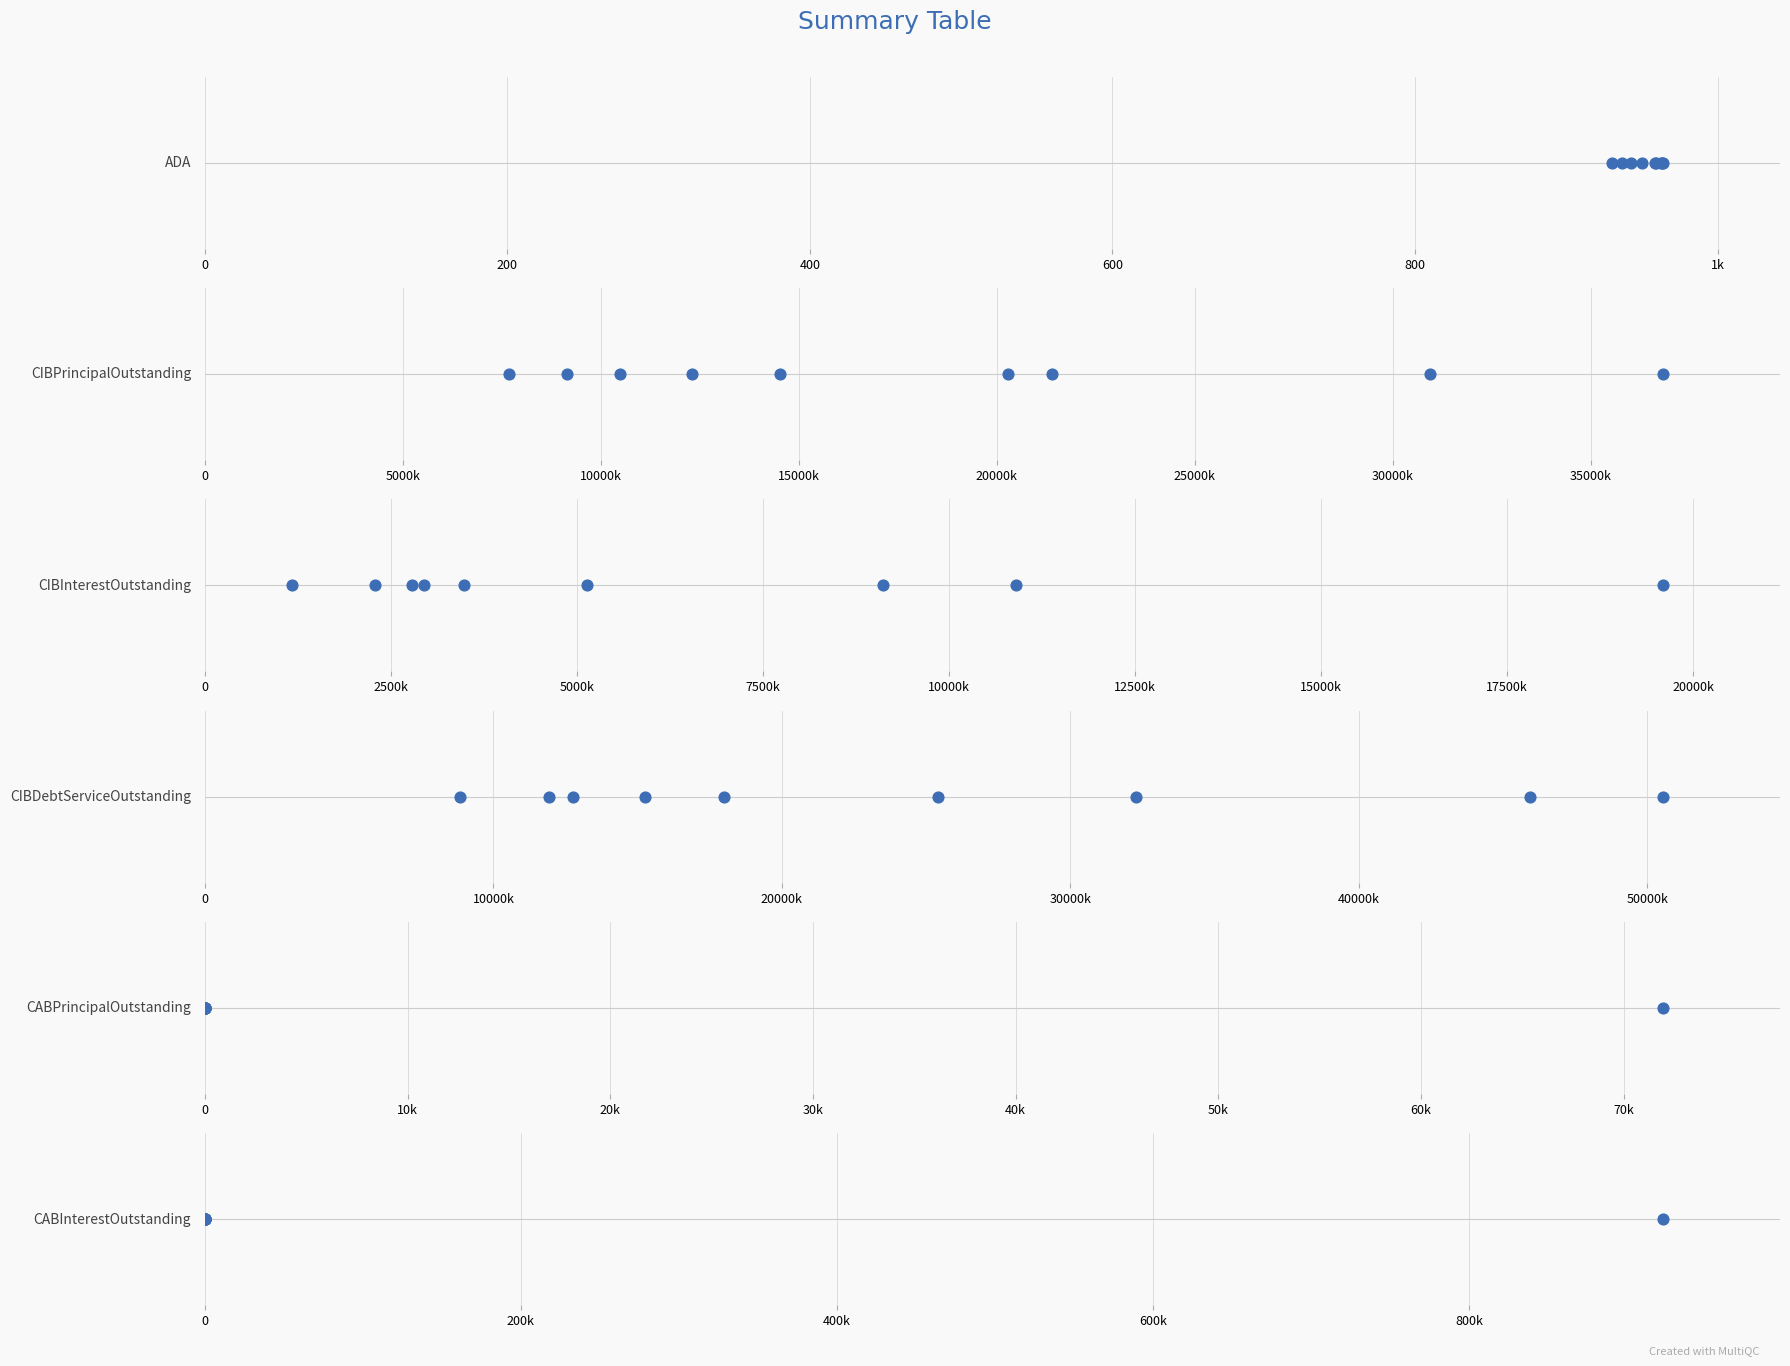

Which series contains the lowest Y value?

CABPrincipalOutstanding